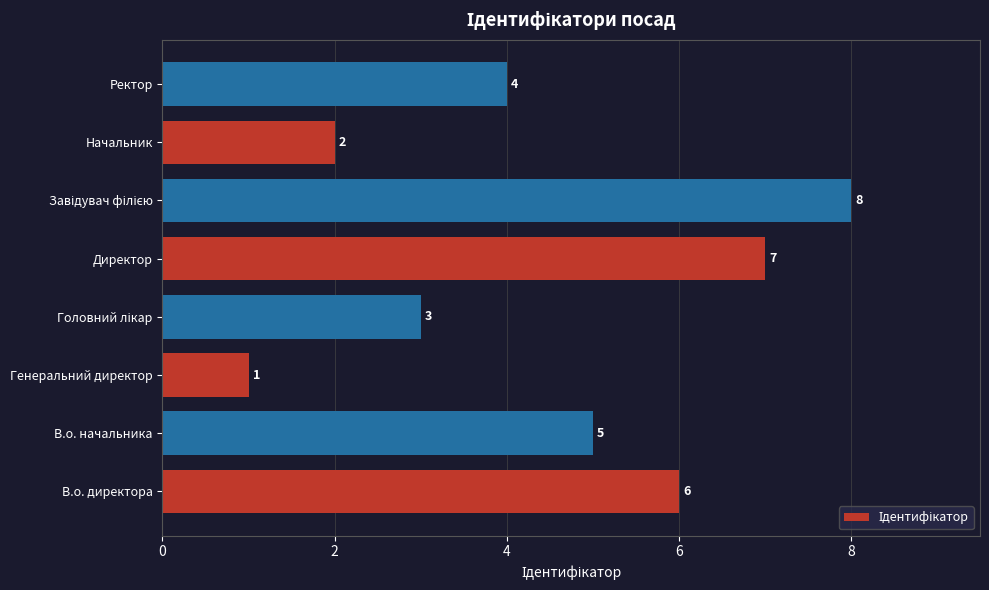

What is the maximum value shown in the chart?

8